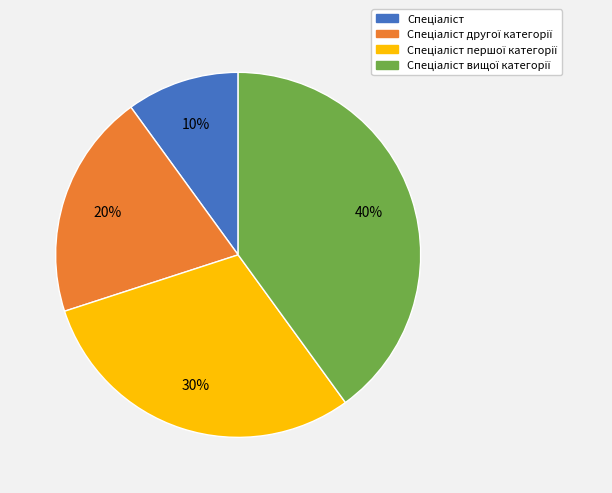

To the nearest percent, what is the difference between the largest and smallest slice percentages?

30%